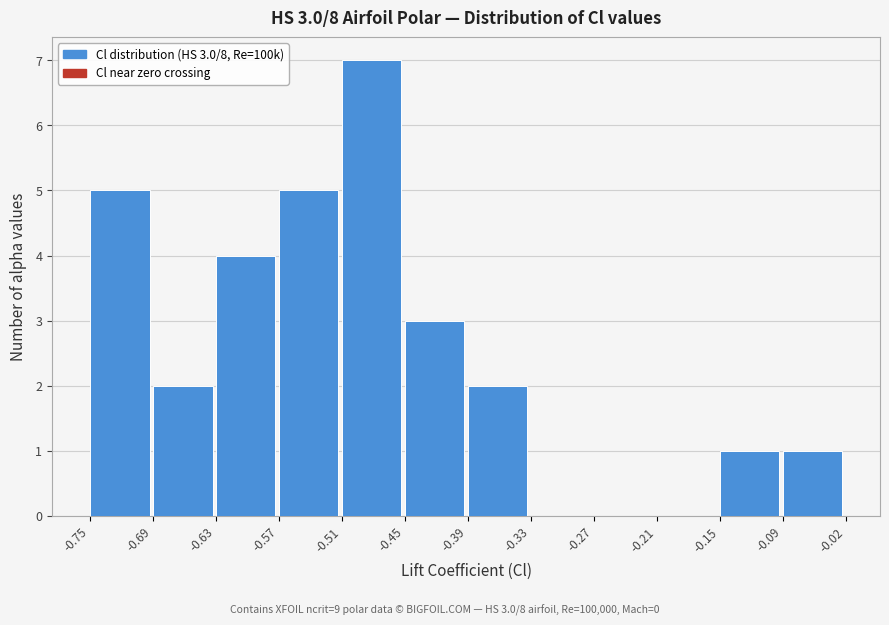

Over which range of the x-axis is the bar tallest?

-0.51 to -0.45